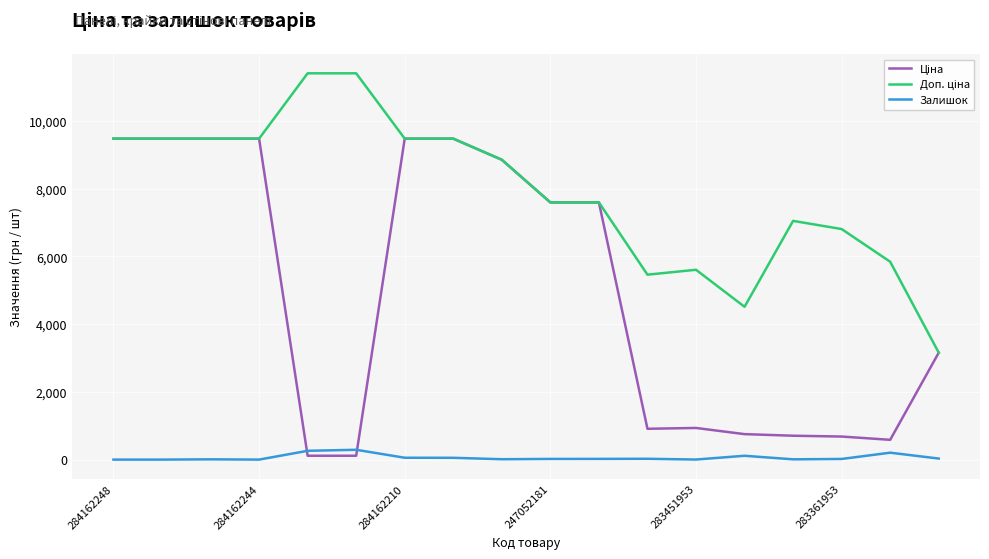

What is the greatest value displayed?

11410.0